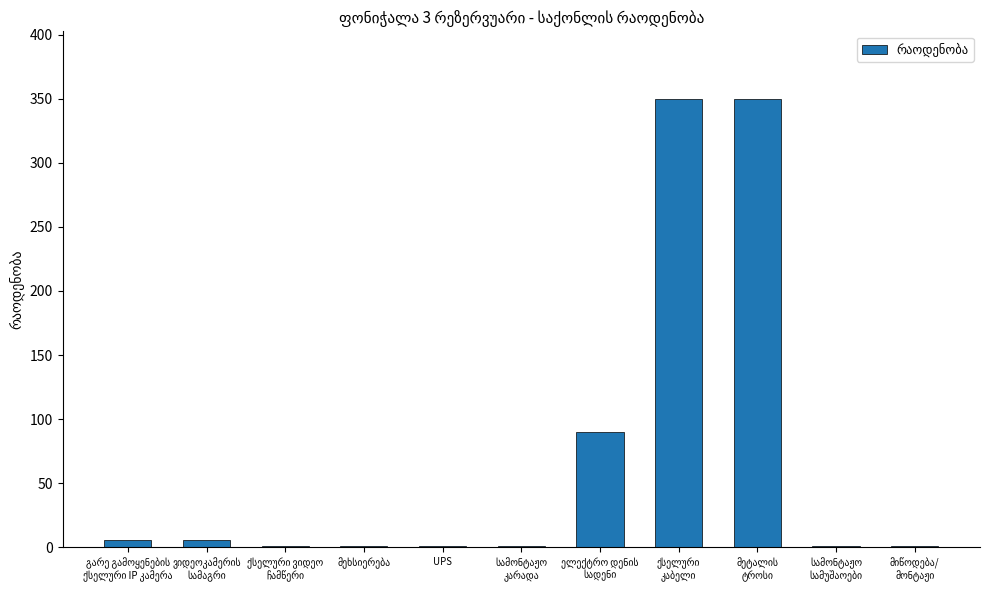

What is the maximum value shown in the chart?

350